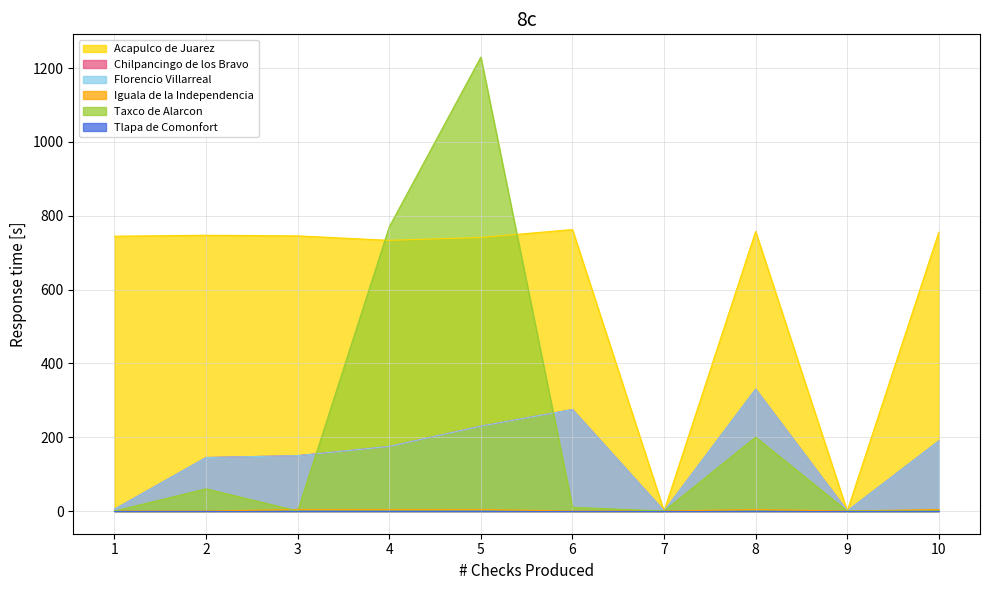

How many lines are shown in the chart?

6